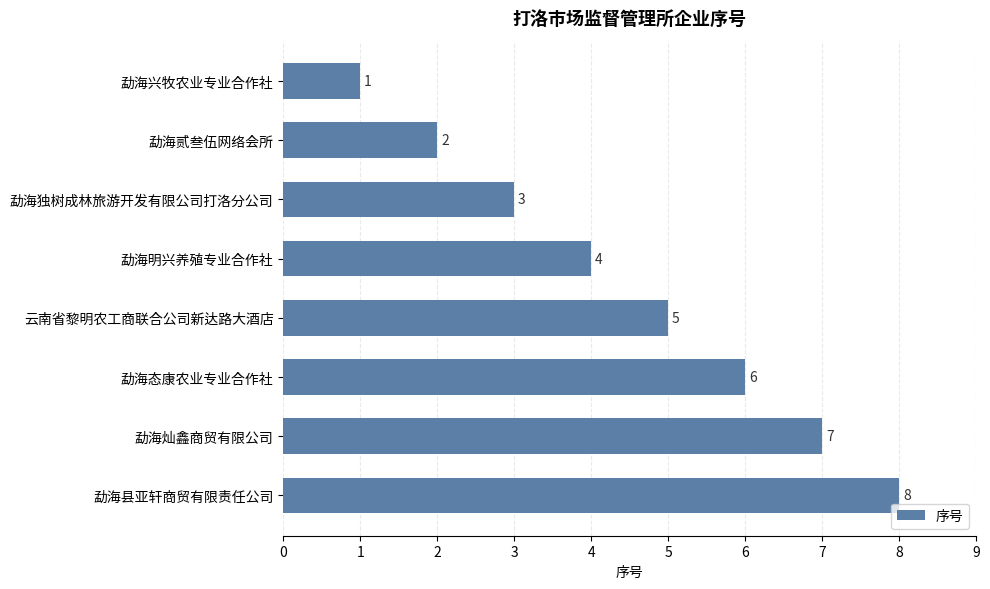

How many data points are less than 5?

4